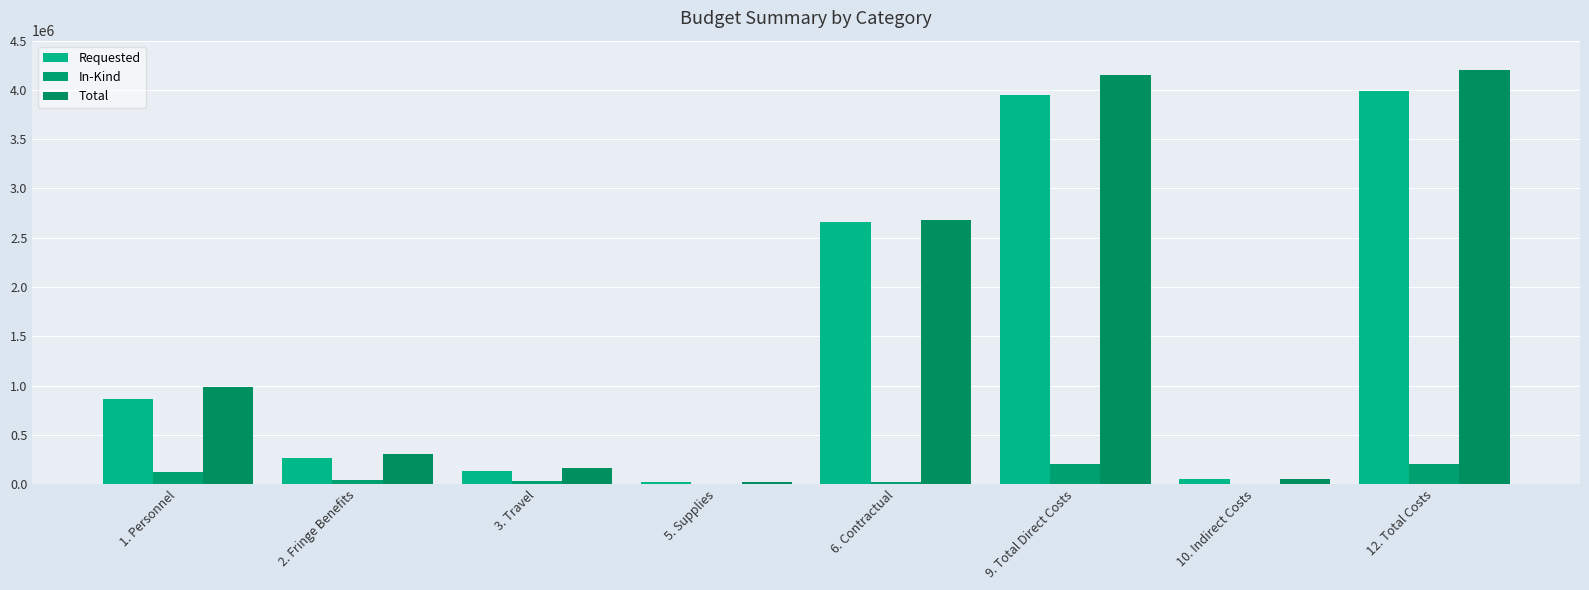

Reading right to left, transcribe all the data shown in this chart.

Requested: 12. Total Costs=3993972	10. Indirect Costs=47122	9. Total Direct Costs=3946850	6. Contractual=2659400	5. Supplies=22812	3. Travel=128213	2. Fringe Benefits=268925	1. Personnel=867500
In-Kind: 12. Total Costs=207426	10. Indirect Costs=0	9. Total Direct Costs=207426	6. Contractual=17500	5. Supplies=2367	3. Travel=32996	2. Fringe Benefits=36570	1. Personnel=117993
Total: 12. Total Costs=4201398	10. Indirect Costs=47122	9. Total Direct Costs=4154276	6. Contractual=2676900	5. Supplies=25179	3. Travel=161209	2. Fringe Benefits=305495	1. Personnel=985493